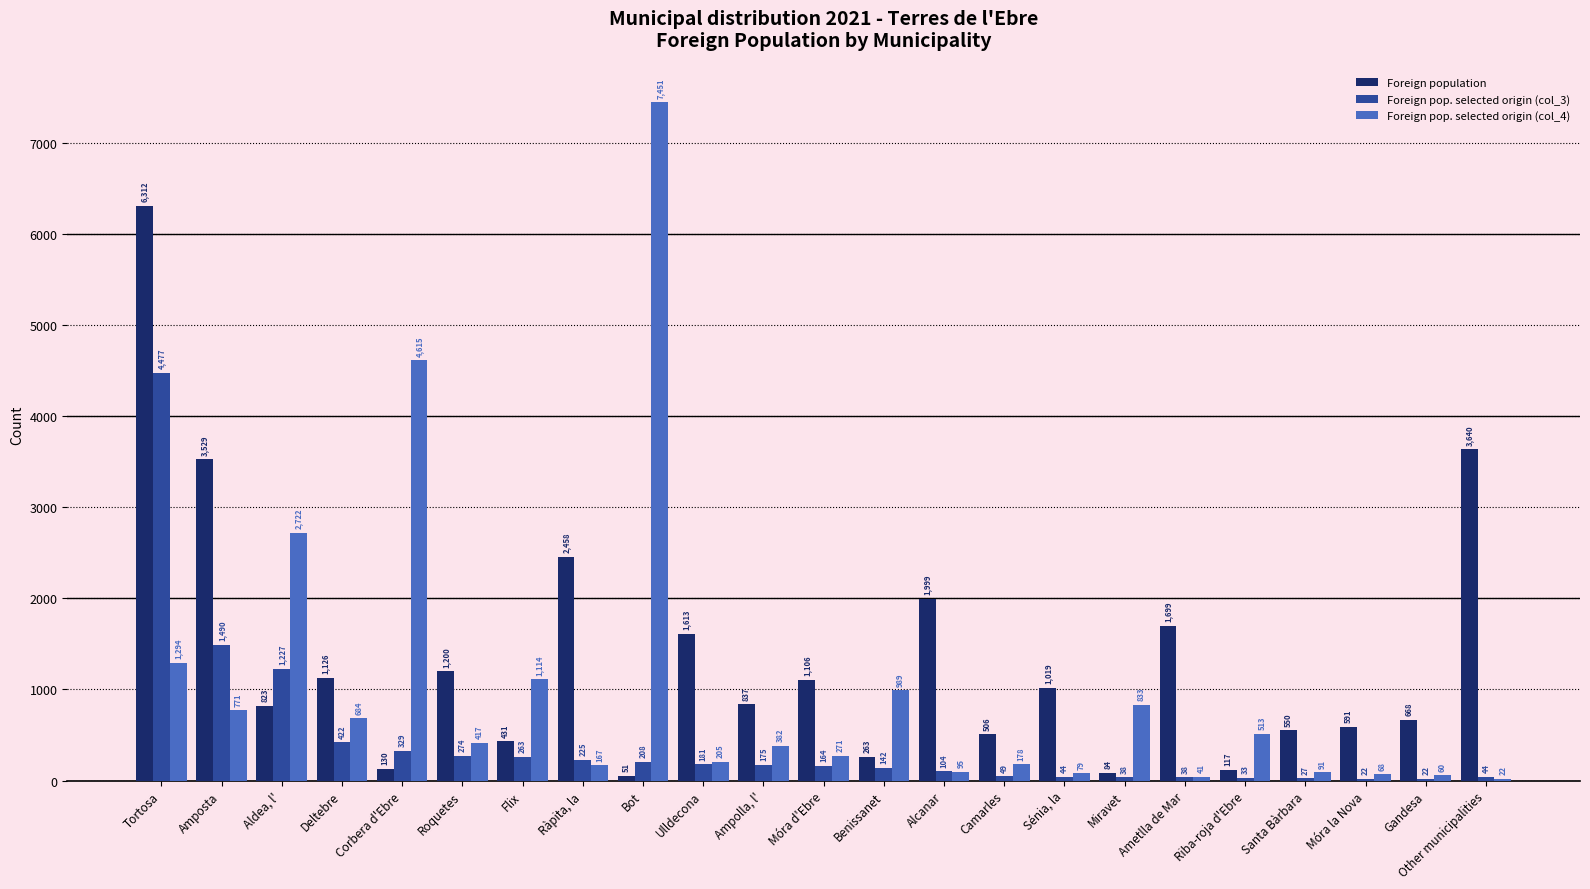

Which category has the highest value in the Foreign population series?

Tortosa